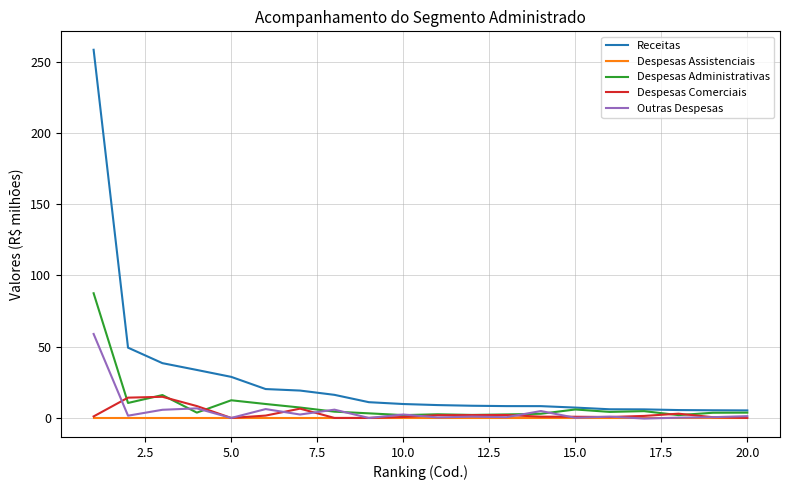

Is this an area chart (filled region under the line)?

No